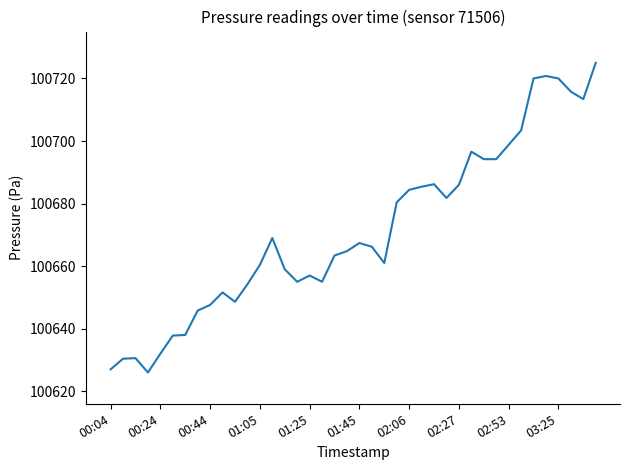

What is the sum of all values?

4026854.2